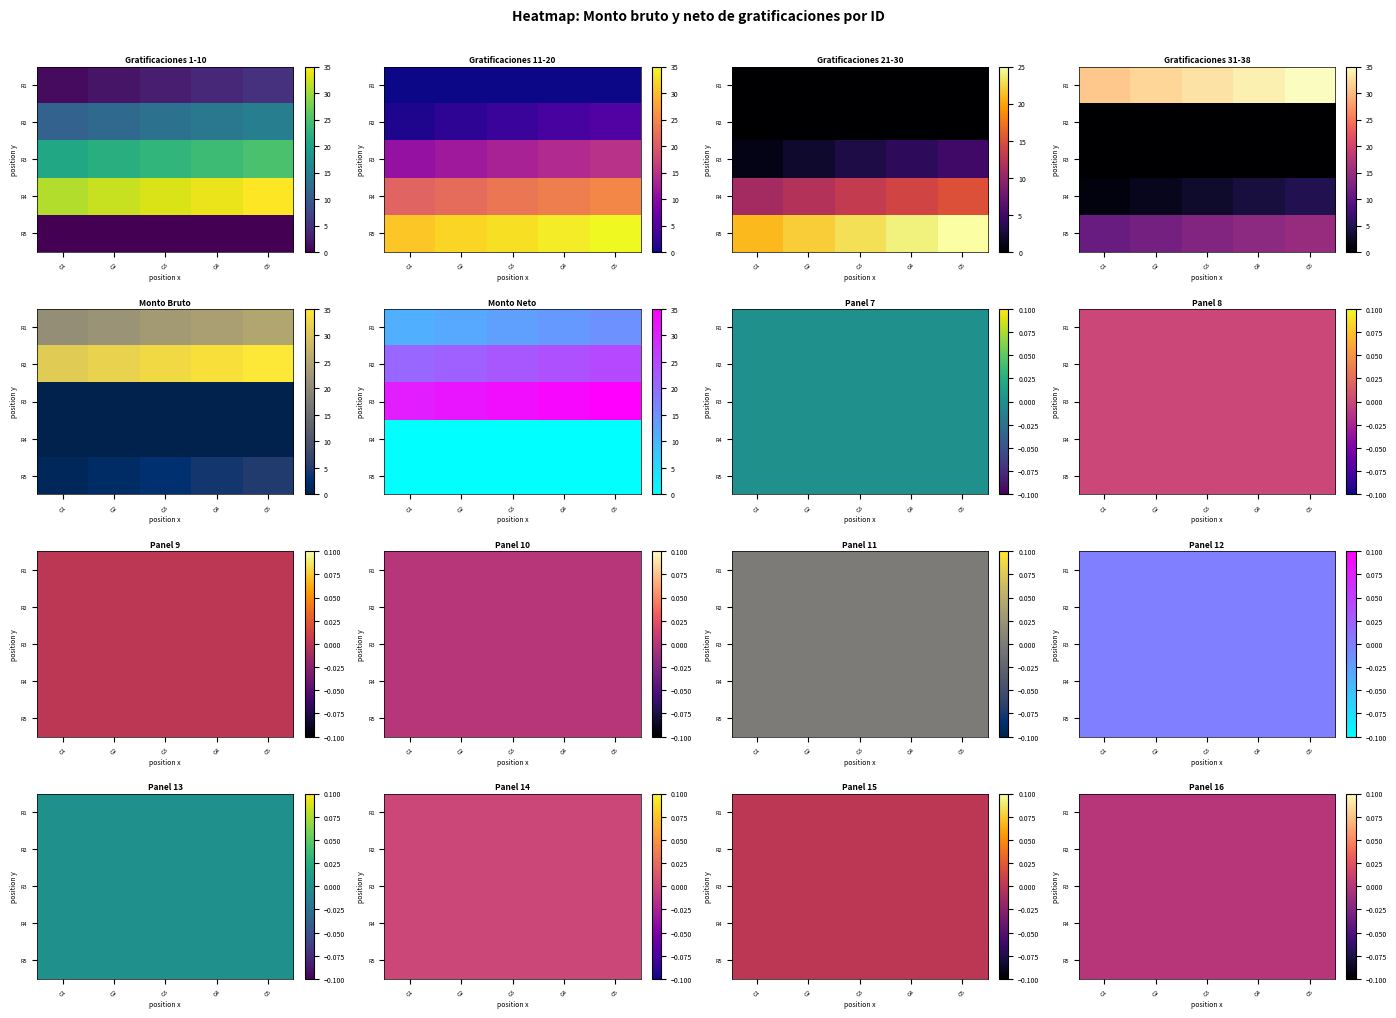

Rank the series by their maximum value, from lowest to highest.

Monto_bruto, Monto_neto, ID_1_10, ID_11_20, ID_21_30, ID_31_38